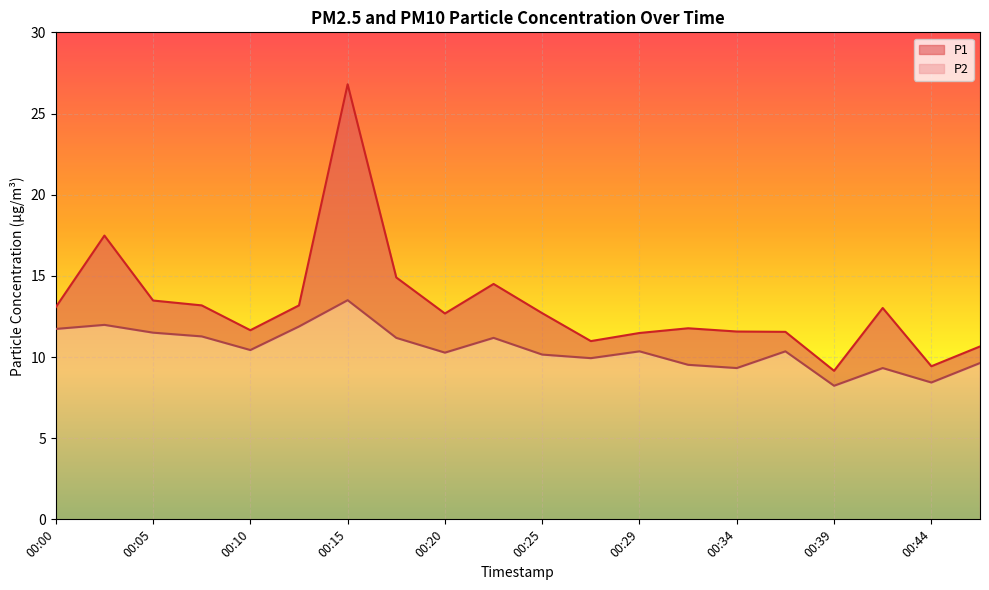

At which category does P2 reach its first local peak?

00:03